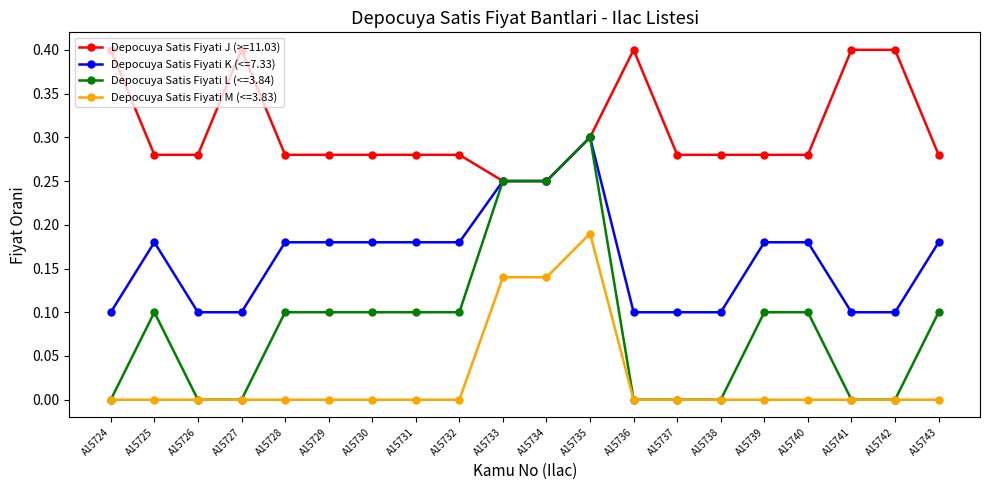

At which category does Depocuya Satis Fiyati K (<=7.33) reach its first local peak?

A15725